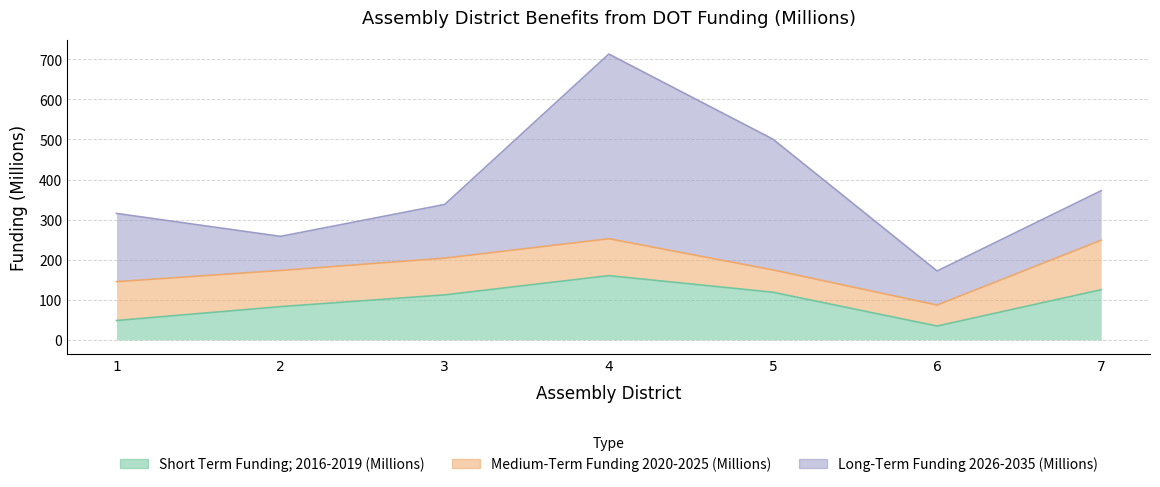

At which label does Short Term Funding; 2016-2019 (Millions) first exceed 112?

3